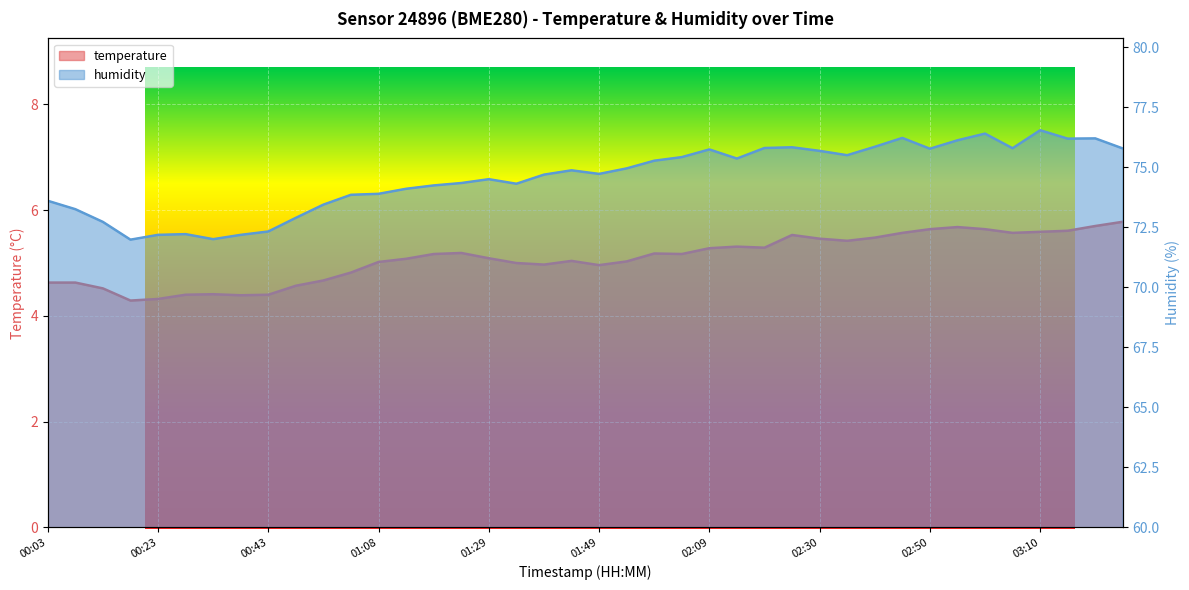

What is the difference between the maximum and minimum values in the temperature series?

1.5